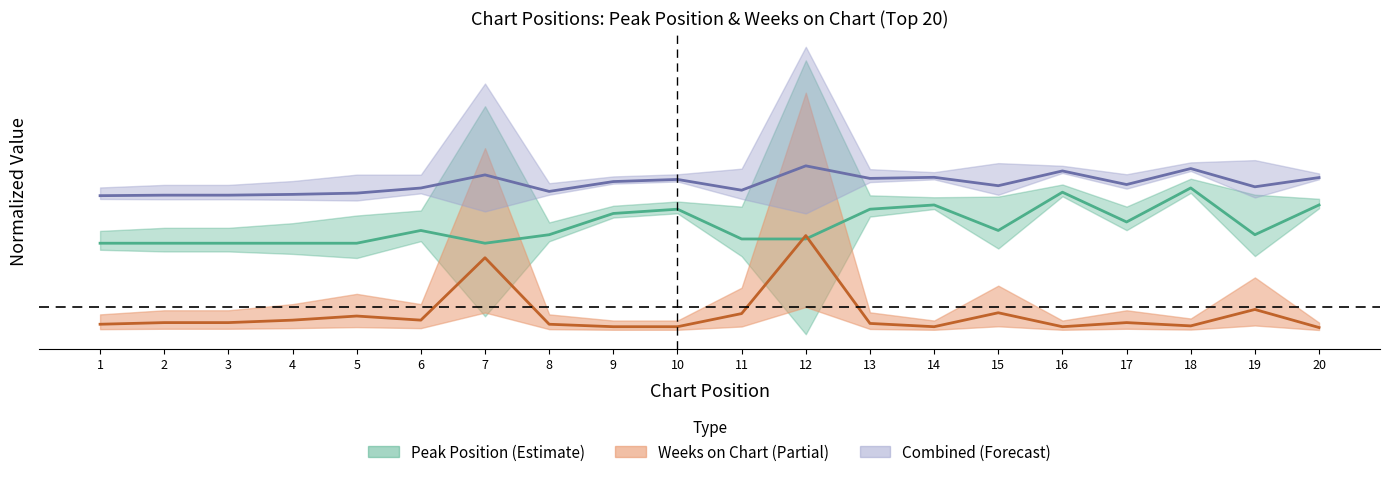

What is the difference between the highest and lowest values at 19?

0.1